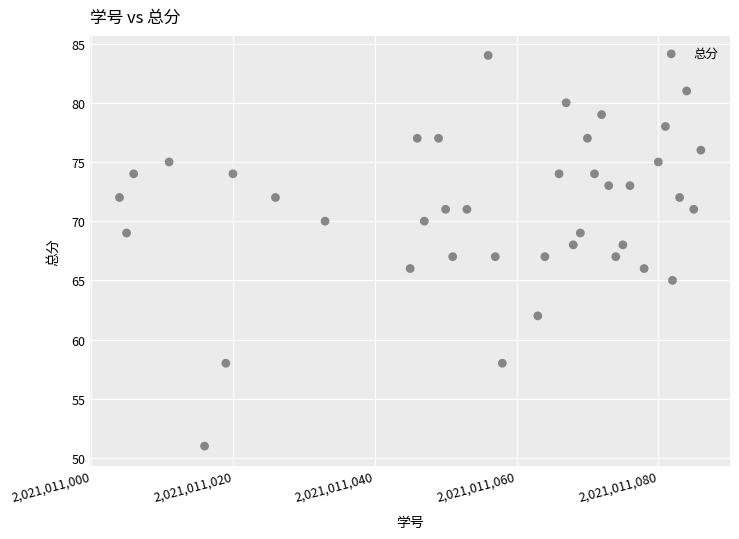

What is the range of X values (max minus min)?

82